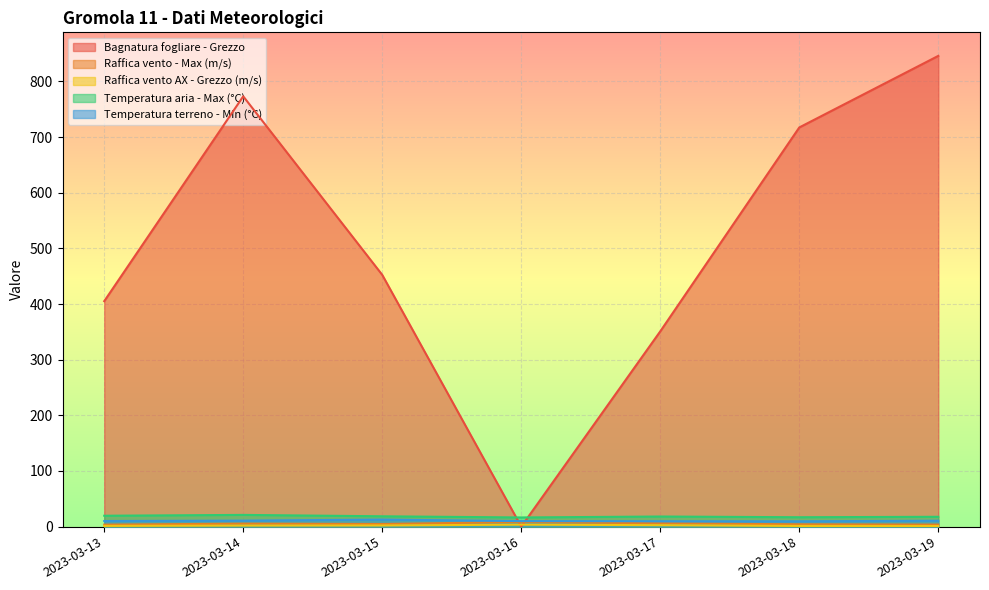

What is the greatest value displayed?

845.8